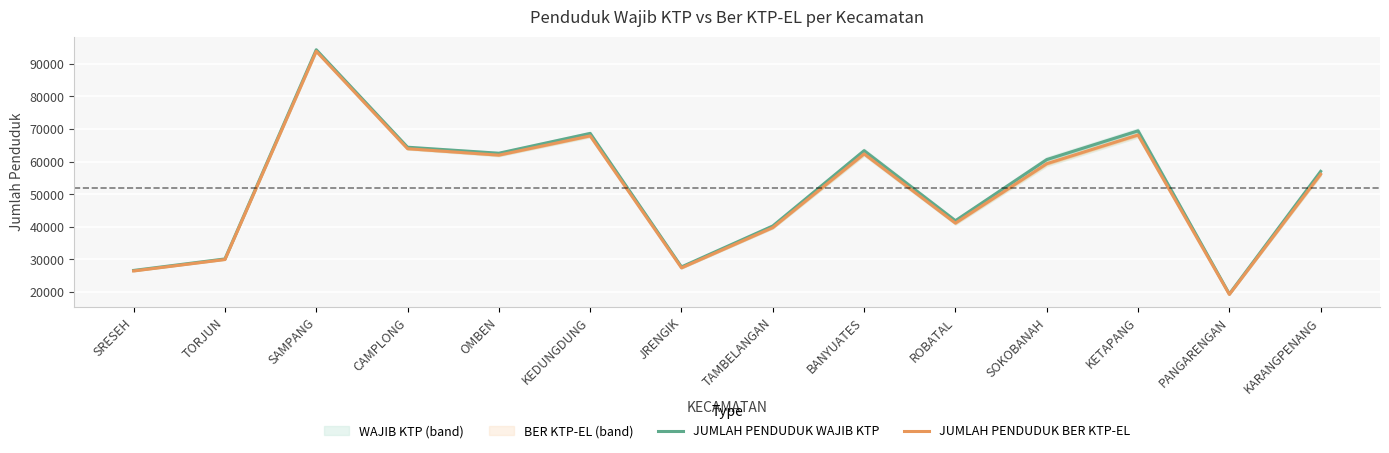

Does the chart display data point markers on the line(s)?

No